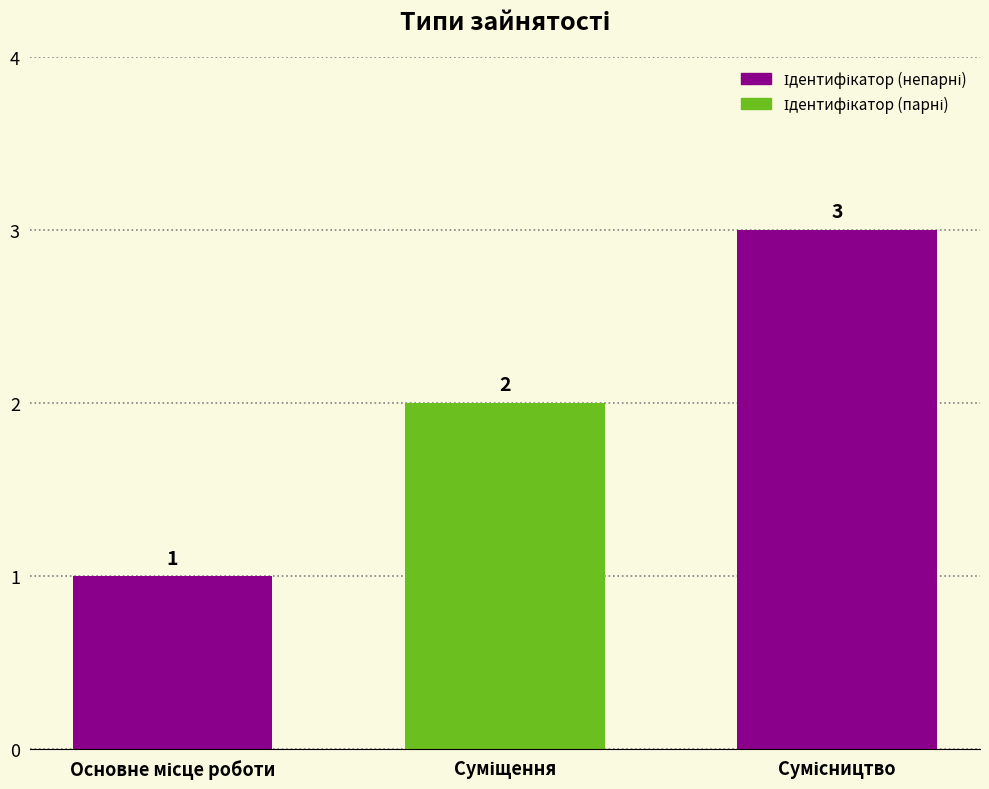

What is the difference between the maximum and minimum values?

2